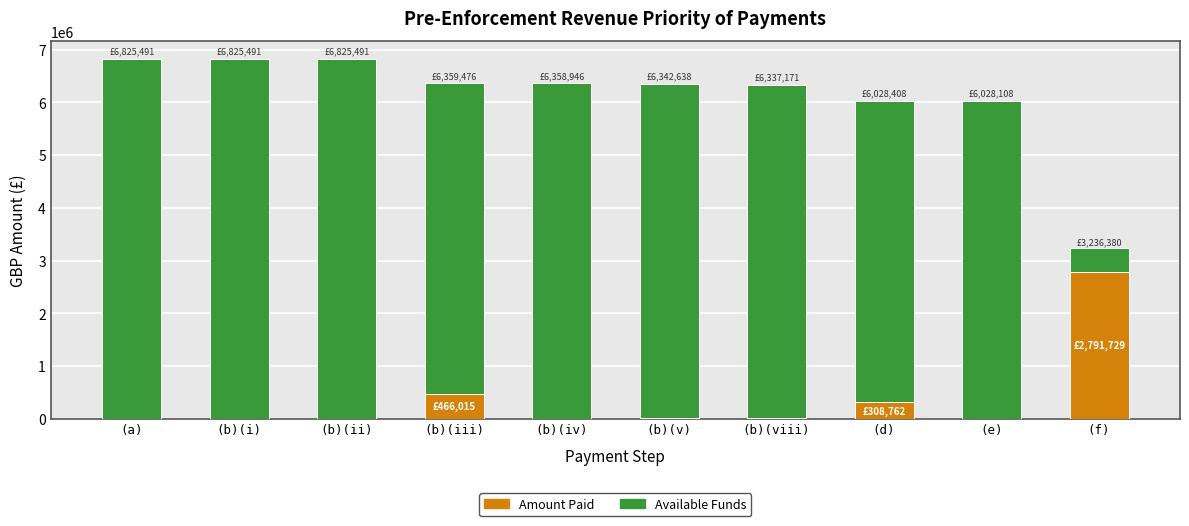

What is the difference between the Amount Paid values at (f) and (b)(v)?

2775420.7